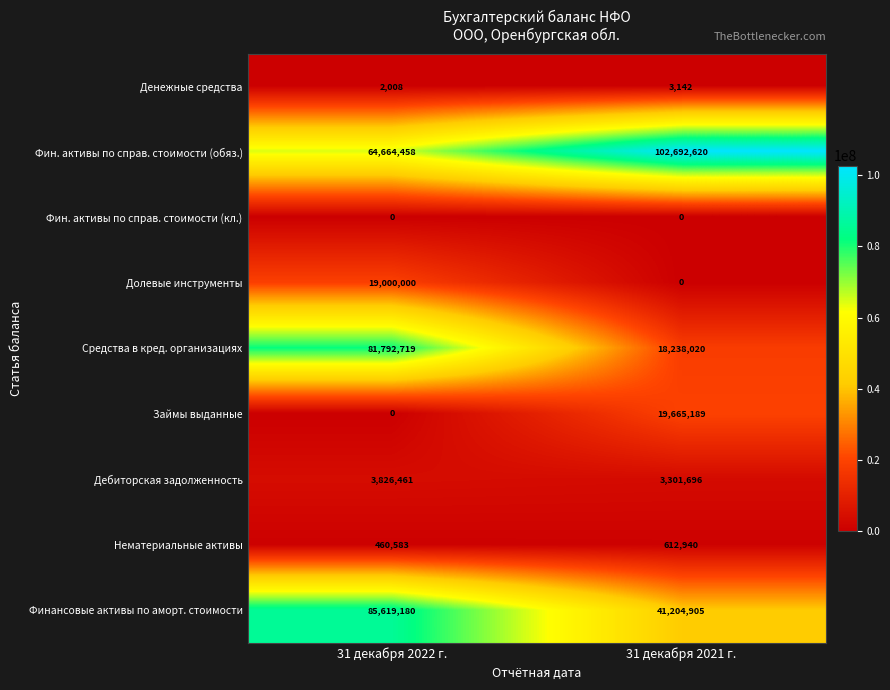

At which category does the chart reach its peak across all series?

31 декабря 2021 г.